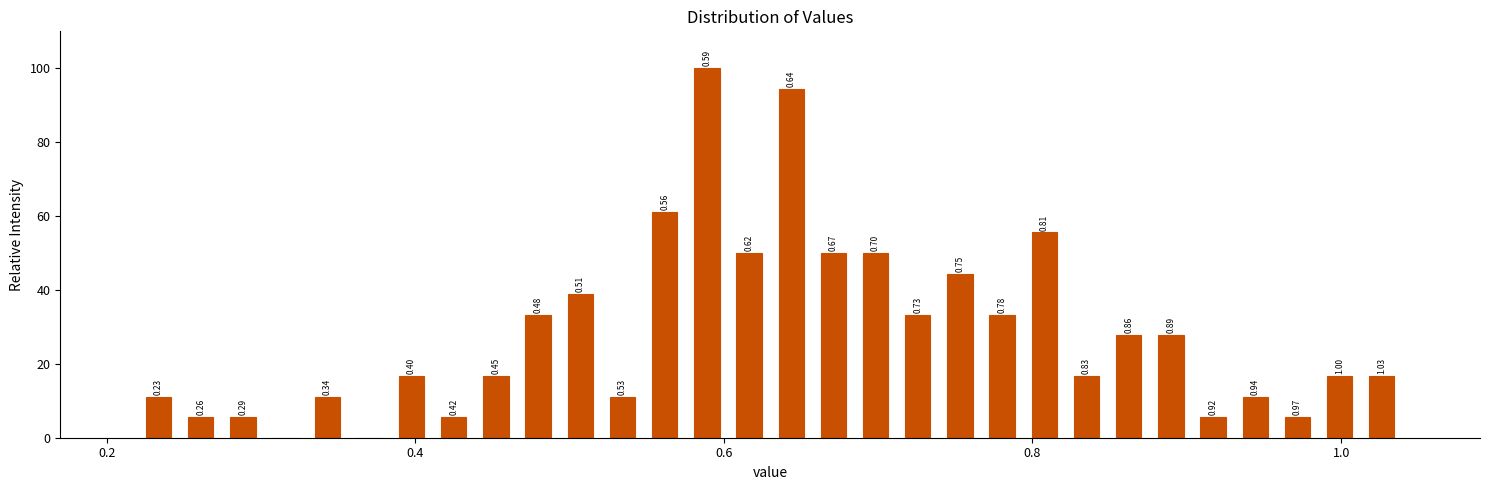

Read against the x-axis, roughly where is the centre of the tallest bar?

0.58